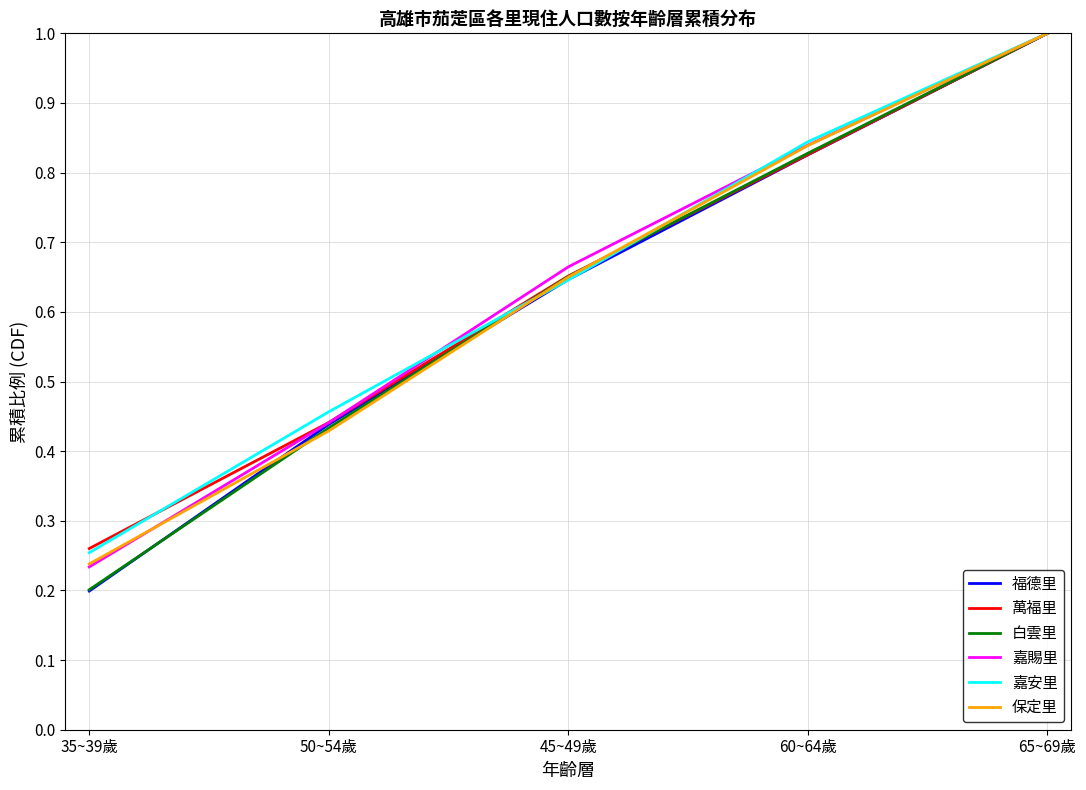

At which label does 萬福里 reach its minimum?

35~39歲